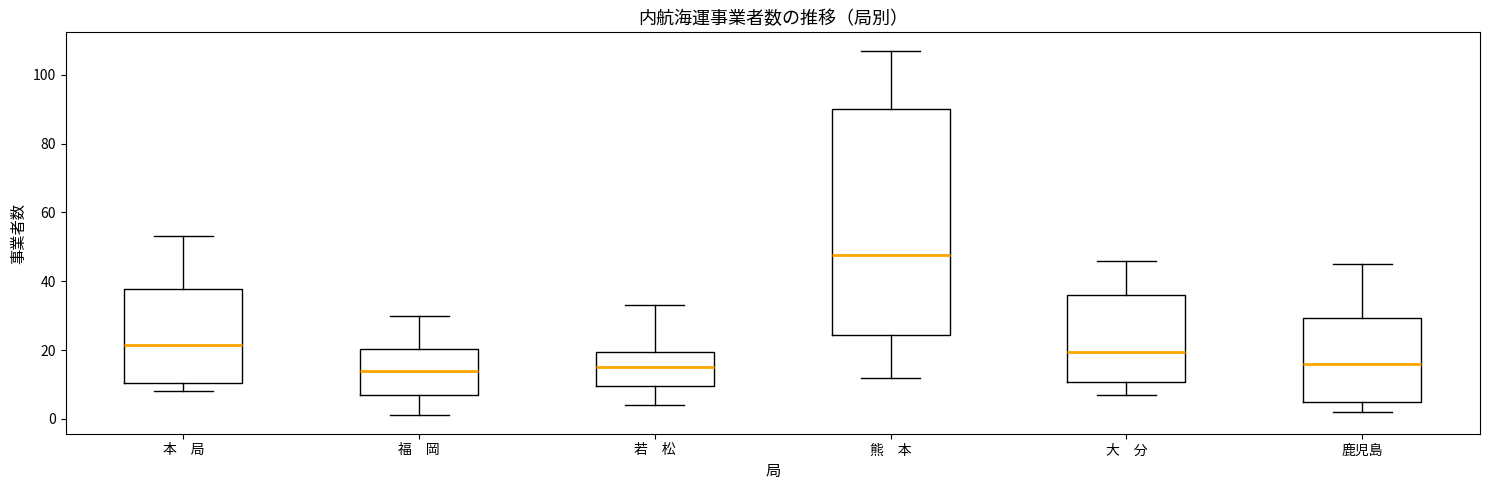

Where does the upper whisker of the box for 福 岡 end on the y-axis? The values are not printed on the chart, so give them approximately, as read against the axis.

30